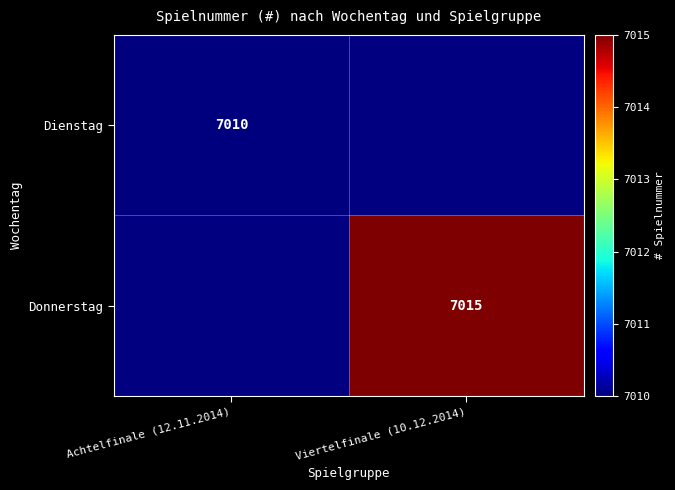

True or false: Dienstag has a value of 7010 at Achtelfinale (12.11.2014).

True